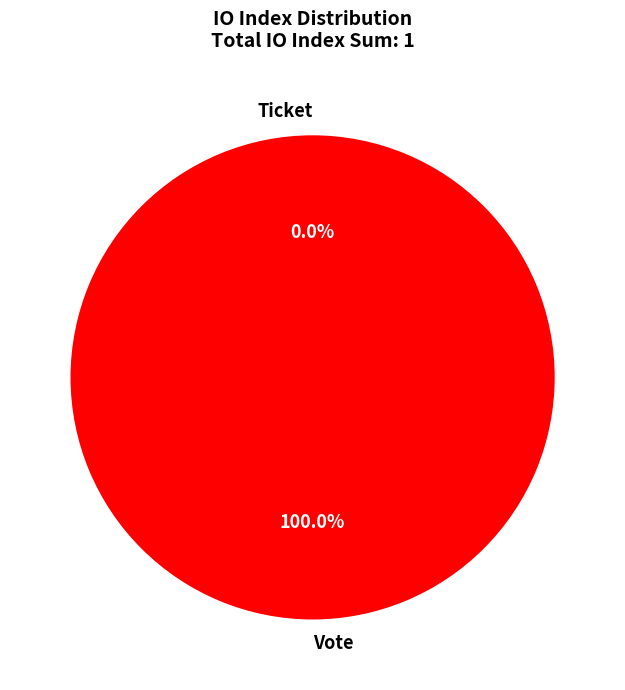

To the nearest percent, what portion does Vote represent?

100%